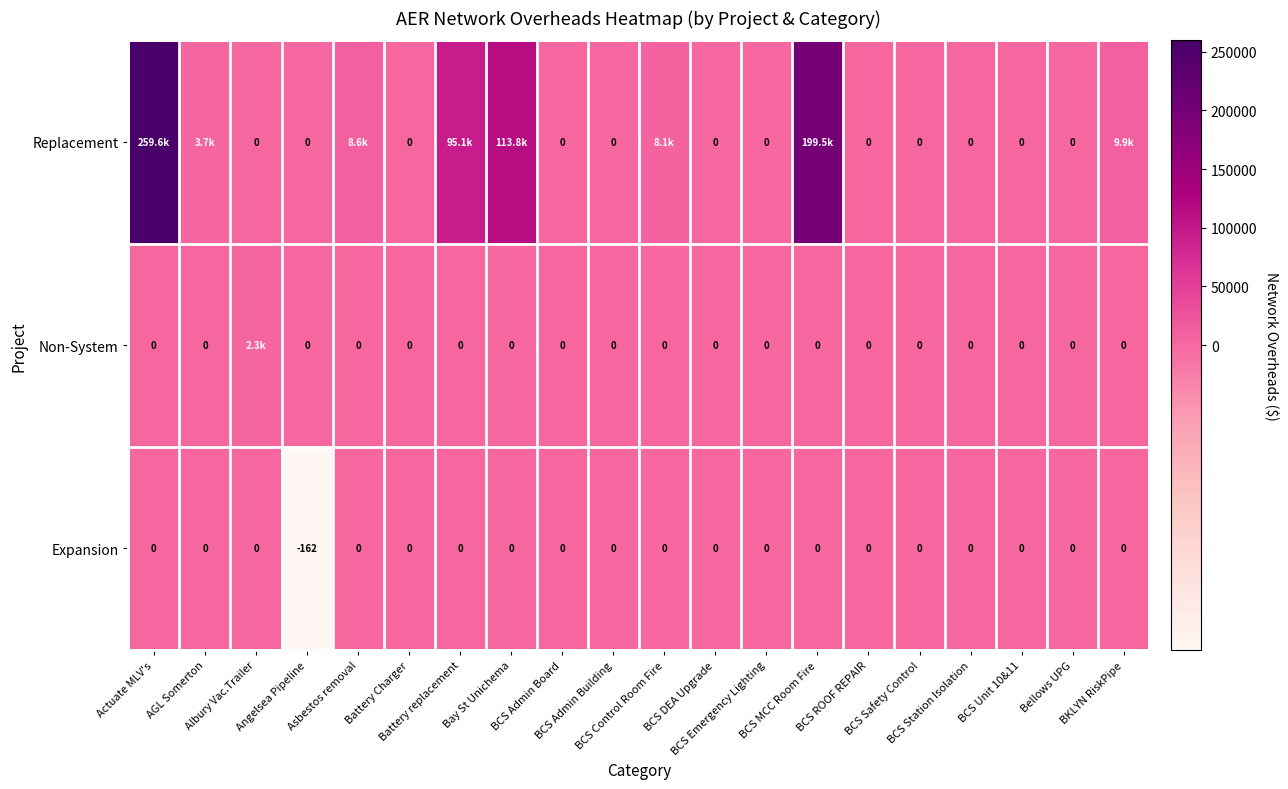

What is the difference between the Replacement values at Bay St Unichema and BCS MCC Room Fire?

85655.2